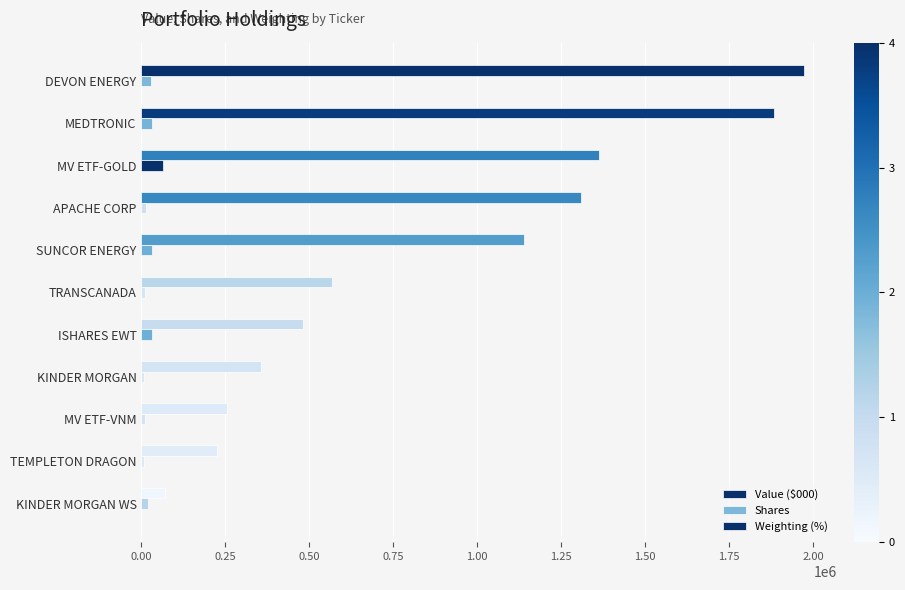

How many data points does each series have?

11